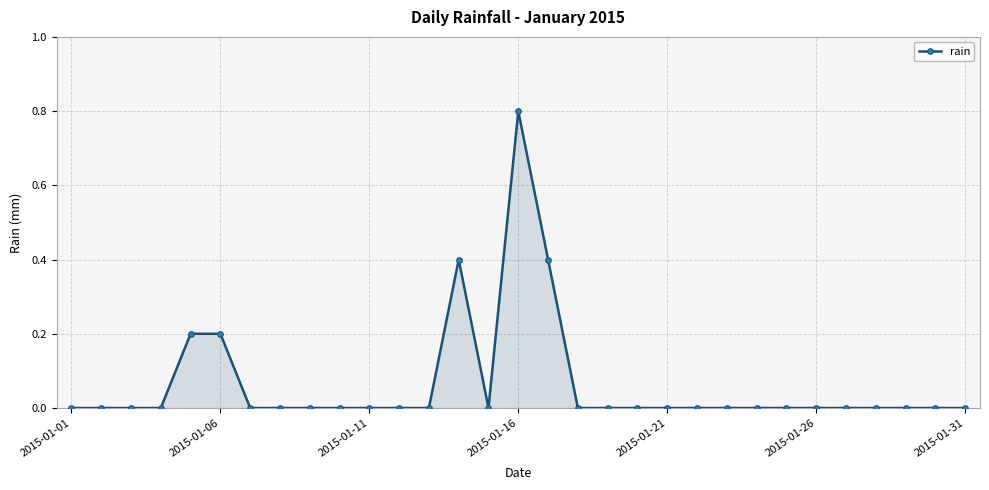

What is the sum of all values?

2.0